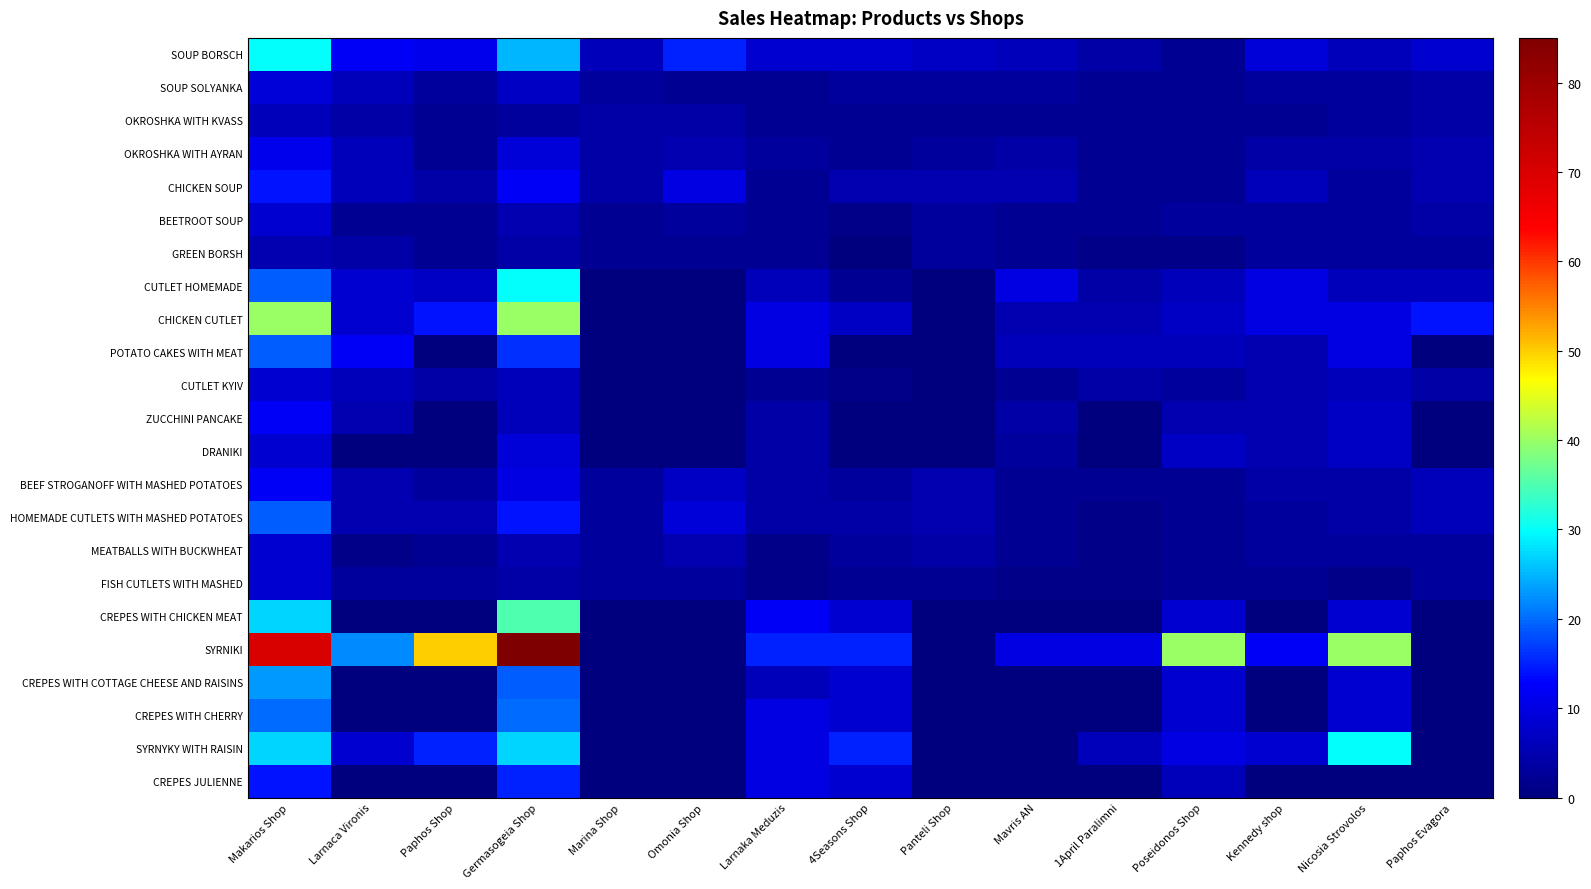

Reading left to right, what are all the values shown in this chart?

SOUP BORSCH: Makarios Shop=30	Larnaca Vironis=12	Paphos Shop=11	Germasogeia Shop=25	Marina Shop=6	Omonia Shop=15	Larnaka Meduzis=8	4Seasons Shop=8	Panteli Shop=7	Mavris AN=6	1April Paralimni=4	Poseidonos Shop=2	Kennedy shop=9	Nicosia Strovolos=6	Paphos Evagora=8
SOUP SOLYANKA: Makarios Shop=9	Larnaca Vironis=6	Paphos Shop=3	Germasogeia Shop=7	Marina Shop=3	Omonia Shop=2	Larnaka Meduzis=2	4Seasons Shop=3	Panteli Shop=3	Mavris AN=3	1April Paralimni=2	Poseidonos Shop=2	Kennedy shop=3	Nicosia Strovolos=3	Paphos Evagora=4
OKROSHKA WITH KVASS: Makarios Shop=6	Larnaca Vironis=4	Paphos Shop=2	Germasogeia Shop=3	Marina Shop=4	Omonia Shop=4	Larnaka Meduzis=2	4Seasons Shop=2	Panteli Shop=2	Mavris AN=2	1April Paralimni=2	Poseidonos Shop=2	Kennedy shop=2	Nicosia Strovolos=3	Paphos Evagora=4
OKROSHKA WITH AYRAN: Makarios Shop=11	Larnaca Vironis=6	Paphos Shop=2	Germasogeia Shop=9	Marina Shop=4	Omonia Shop=5	Larnaka Meduzis=3	4Seasons Shop=2	Panteli Shop=3	Mavris AN=4	1April Paralimni=2	Poseidonos Shop=2	Kennedy shop=4	Nicosia Strovolos=4	Paphos Evagora=5
CHICKEN SOUP: Makarios Shop=14	Larnaca Vironis=6	Paphos Shop=4	Germasogeia Shop=12	Marina Shop=4	Omonia Shop=10	Larnaka Meduzis=2	4Seasons Shop=5	Panteli Shop=5	Mavris AN=5	1April Paralimni=2	Poseidonos Shop=2	Kennedy shop=6	Nicosia Strovolos=3	Paphos Evagora=5
BEETROOT SOUP: Makarios Shop=8	Larnaca Vironis=2	Paphos Shop=2	Germasogeia Shop=5	Marina Shop=2	Omonia Shop=3	Larnaka Meduzis=2	4Seasons Shop=1	Panteli Shop=3	Mavris AN=2	1April Paralimni=2	Poseidonos Shop=3	Kennedy shop=3	Nicosia Strovolos=3	Paphos Evagora=4
GREEN BORSH: Makarios Shop=5	Larnaca Vironis=4	Paphos Shop=2	Germasogeia Shop=4	Marina Shop=2	Omonia Shop=2	Larnaka Meduzis=2	4Seasons Shop=0	Panteli Shop=3	Mavris AN=2	1April Paralimni=1	Poseidonos Shop=1	Kennedy shop=3	Nicosia Strovolos=3	Paphos Evagora=3
CUTLET HOMEMADE: Makarios Shop=19	Larnaca Vironis=8	Paphos Shop=7	Germasogeia Shop=30	Marina Shop=0	Omonia Shop=0	Larnaka Meduzis=6	4Seasons Shop=2	Panteli Shop=0	Mavris AN=10	1April Paralimni=4	Poseidonos Shop=6	Kennedy shop=10	Nicosia Strovolos=6	Paphos Evagora=6
CHICKEN CUTLET: Makarios Shop=40	Larnaca Vironis=8	Paphos Shop=14	Germasogeia Shop=40	Marina Shop=0	Omonia Shop=0	Larnaka Meduzis=10	4Seasons Shop=7	Panteli Shop=0	Mavris AN=5	1April Paralimni=5	Poseidonos Shop=7	Kennedy shop=10	Nicosia Strovolos=10	Paphos Evagora=14
POTATO CAKES WITH MEAT: Makarios Shop=19	Larnaca Vironis=12	Paphos Shop=0	Germasogeia Shop=16	Marina Shop=0	Omonia Shop=0	Larnaka Meduzis=10	4Seasons Shop=0	Panteli Shop=0	Mavris AN=6	1April Paralimni=6	Poseidonos Shop=6	Kennedy shop=5	Nicosia Strovolos=10	Paphos Evagora=0
CUTLET KYIV: Makarios Shop=8	Larnaca Vironis=6	Paphos Shop=4	Germasogeia Shop=6	Marina Shop=0	Omonia Shop=0	Larnaka Meduzis=2	4Seasons Shop=1	Panteli Shop=0	Mavris AN=2	1April Paralimni=4	Poseidonos Shop=3	Kennedy shop=5	Nicosia Strovolos=6	Paphos Evagora=4
ZUCCHINI PANCAKE: Makarios Shop=12	Larnaca Vironis=5	Paphos Shop=0	Germasogeia Shop=6	Marina Shop=0	Omonia Shop=0	Larnaka Meduzis=4	4Seasons Shop=0	Panteli Shop=0	Mavris AN=4	1April Paralimni=0	Poseidonos Shop=5	Kennedy shop=5	Nicosia Strovolos=7	Paphos Evagora=0
DRANIKI: Makarios Shop=8	Larnaca Vironis=0	Paphos Shop=0	Germasogeia Shop=9	Marina Shop=0	Omonia Shop=0	Larnaka Meduzis=4	4Seasons Shop=0	Panteli Shop=0	Mavris AN=3	1April Paralimni=0	Poseidonos Shop=7	Kennedy shop=5	Nicosia Strovolos=7	Paphos Evagora=0
BEEF STROGANOFF WITH MASHED POTATOES: Makarios Shop=12	Larnaca Vironis=5	Paphos Shop=3	Germasogeia Shop=10	Marina Shop=3	Omonia Shop=7	Larnaka Meduzis=4	4Seasons Shop=3	Panteli Shop=5	Mavris AN=2	1April Paralimni=2	Poseidonos Shop=2	Kennedy shop=4	Nicosia Strovolos=4	Paphos Evagora=6
HOMEMADE CUTLETS WITH MASHED POTATOES: Makarios Shop=19	Larnaca Vironis=5	Paphos Shop=5	Germasogeia Shop=14	Marina Shop=3	Omonia Shop=9	Larnaka Meduzis=4	4Seasons Shop=4	Panteli Shop=5	Mavris AN=2	1April Paralimni=1	Poseidonos Shop=2	Kennedy shop=3	Nicosia Strovolos=4	Paphos Evagora=6
MEATBALLS WITH BUCKWHEAT: Makarios Shop=8	Larnaca Vironis=1	Paphos Shop=2	Germasogeia Shop=5	Marina Shop=3	Omonia Shop=5	Larnaka Meduzis=1	4Seasons Shop=3	Panteli Shop=4	Mavris AN=2	1April Paralimni=1	Poseidonos Shop=2	Kennedy shop=3	Nicosia Strovolos=3	Paphos Evagora=3
FISH CUTLETS WITH MASHED: Makarios Shop=8	Larnaca Vironis=3	Paphos Shop=3	Germasogeia Shop=4	Marina Shop=3	Omonia Shop=3	Larnaka Meduzis=1	4Seasons Shop=2	Panteli Shop=2	Mavris AN=1	1April Paralimni=1	Poseidonos Shop=2	Kennedy shop=2	Nicosia Strovolos=1	Paphos Evagora=3
CREPES WITH CHICKEN MEAT: Makarios Shop=27	Larnaca Vironis=0	Paphos Shop=0	Germasogeia Shop=35	Marina Shop=0	Omonia Shop=0	Larnaka Meduzis=12	4Seasons Shop=8	Panteli Shop=0	Mavris AN=0	1April Paralimni=0	Poseidonos Shop=8	Kennedy shop=0	Nicosia Strovolos=8	Paphos Evagora=0
SYRNIKI: Makarios Shop=70	Larnaca Vironis=22	Paphos Shop=50	Germasogeia Shop=85	Marina Shop=0	Omonia Shop=0	Larnaka Meduzis=15	4Seasons Shop=15	Panteli Shop=0	Mavris AN=10	1April Paralimni=10	Poseidonos Shop=40	Kennedy shop=12	Nicosia Strovolos=40	Paphos Evagora=0
CREPES WITH COTTAGE CHEESE AND RAISINS: Makarios Shop=23	Larnaca Vironis=0	Paphos Shop=0	Germasogeia Shop=19	Marina Shop=0	Omonia Shop=0	Larnaka Meduzis=6	4Seasons Shop=8	Panteli Shop=0	Mavris AN=0	1April Paralimni=0	Poseidonos Shop=8	Kennedy shop=0	Nicosia Strovolos=8	Paphos Evagora=0
CREPES WITH CHERRY: Makarios Shop=20	Larnaca Vironis=0	Paphos Shop=0	Germasogeia Shop=20	Marina Shop=0	Omonia Shop=0	Larnaka Meduzis=10	4Seasons Shop=8	Panteli Shop=0	Mavris AN=0	1April Paralimni=0	Poseidonos Shop=8	Kennedy shop=0	Nicosia Strovolos=8	Paphos Evagora=0
SYRNYKY WITH RAISIN: Makarios Shop=27	Larnaca Vironis=8	Paphos Shop=15	Germasogeia Shop=27	Marina Shop=0	Omonia Shop=0	Larnaka Meduzis=10	4Seasons Shop=15	Panteli Shop=0	Mavris AN=0	1April Paralimni=6	Poseidonos Shop=10	Kennedy shop=8	Nicosia Strovolos=30	Paphos Evagora=0
CREPES JULIENNE: Makarios Shop=14	Larnaca Vironis=0	Paphos Shop=0	Germasogeia Shop=15	Marina Shop=0	Omonia Shop=0	Larnaka Meduzis=10	4Seasons Shop=8	Panteli Shop=0	Mavris AN=0	1April Paralimni=0	Poseidonos Shop=6	Kennedy shop=0	Nicosia Strovolos=0	Paphos Evagora=0